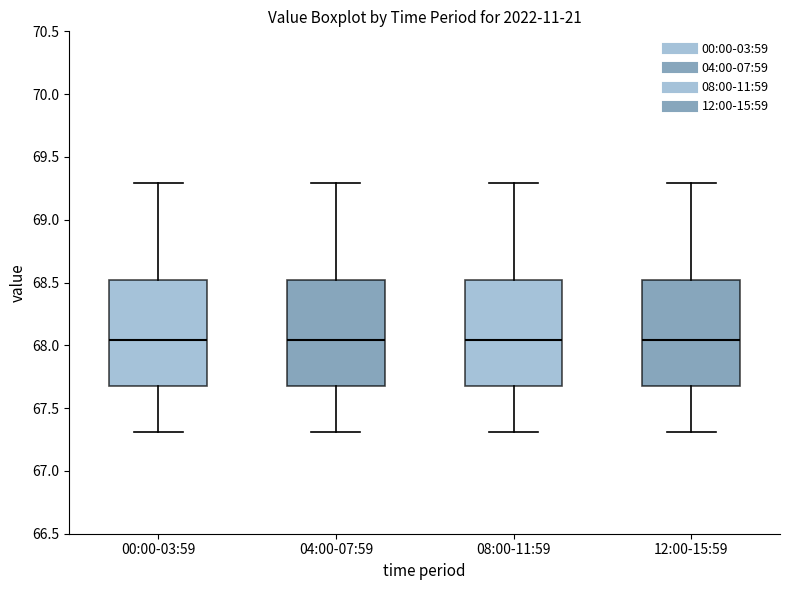

Reading left to right, read every box against the y-axis: the position of its median line, the range the box covers, and the ends of its whiskers. The values are not printed on the chart, so give them approximately, as read against the axis.

00:00-03:59: median 68.05, box 67.70 to 68.50, whiskers 67.30 to 69.30
04:00-07:59: median 68.05, box 67.70 to 68.50, whiskers 67.30 to 69.30
08:00-11:59: median 68.05, box 67.70 to 68.50, whiskers 67.30 to 69.30
12:00-15:59: median 68.05, box 67.70 to 68.50, whiskers 67.30 to 69.30